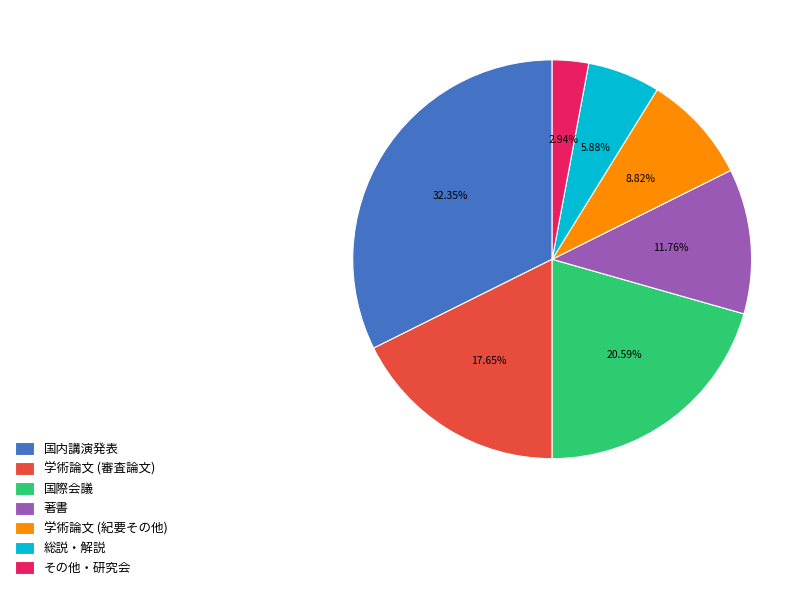

Rank the categories by value from lowest to highest.

その他・研究会, 総説・解説, 学術論文 (紀要その他), 著書, 学術論文 (審査論文), 国際会議, 国内講演発表